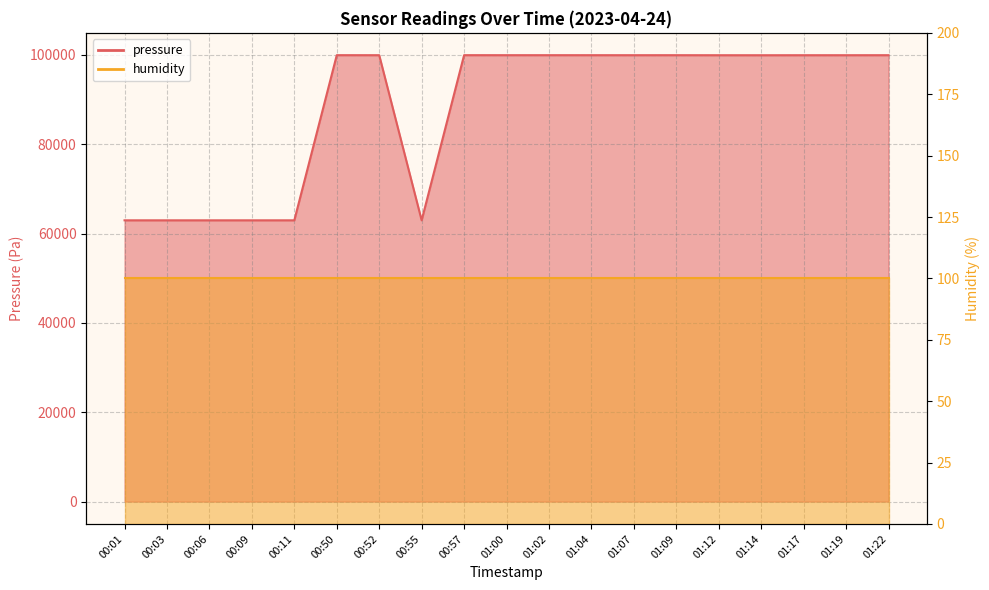

Is it true that the value at 00:06 is 27769.3?

False